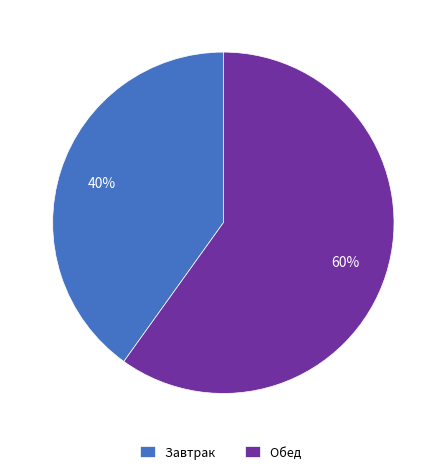

How many slices are in this pie chart?

2